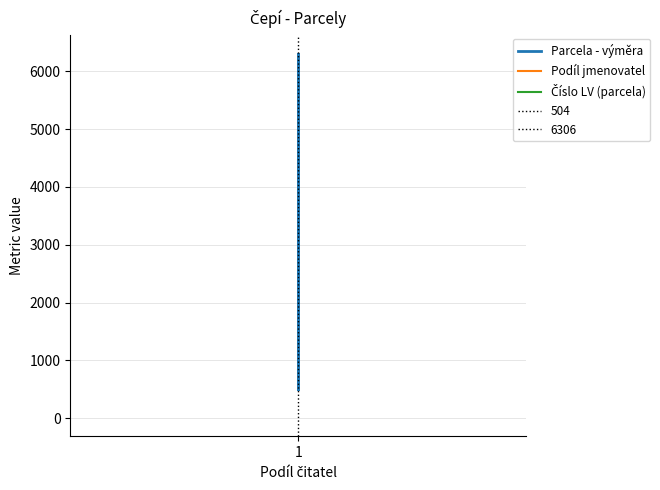

What is the sum of all Podíl jmenovatel values?

8